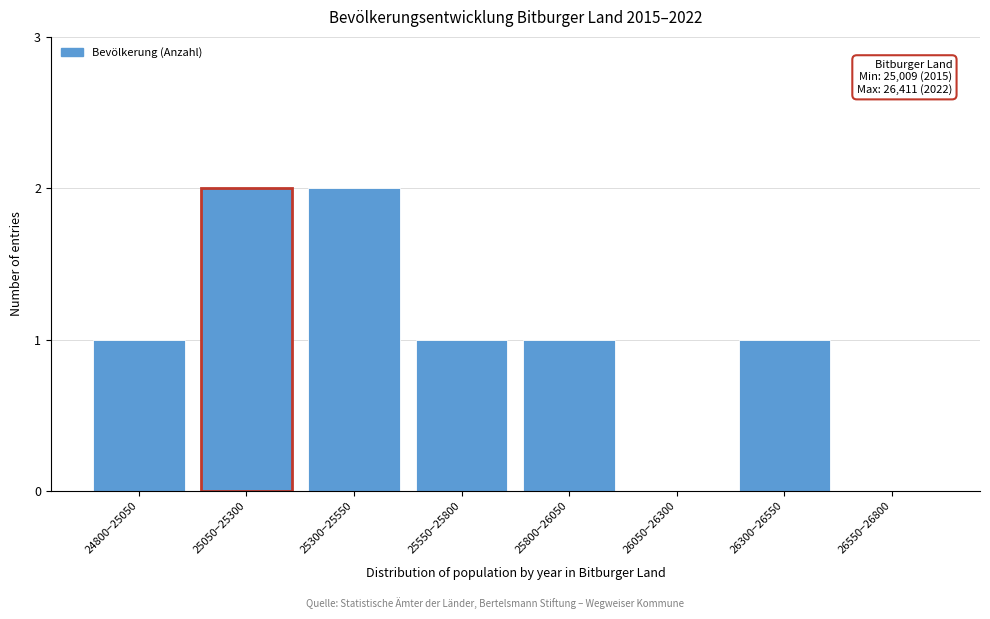

Reading left to right, list all the values displayed in this chart.

24800−25050=1	25050−25300=2	25300−25550=2	25550−25800=1	25800−26050=1	26050−26300=0	26300−26550=1	26550−26800=0